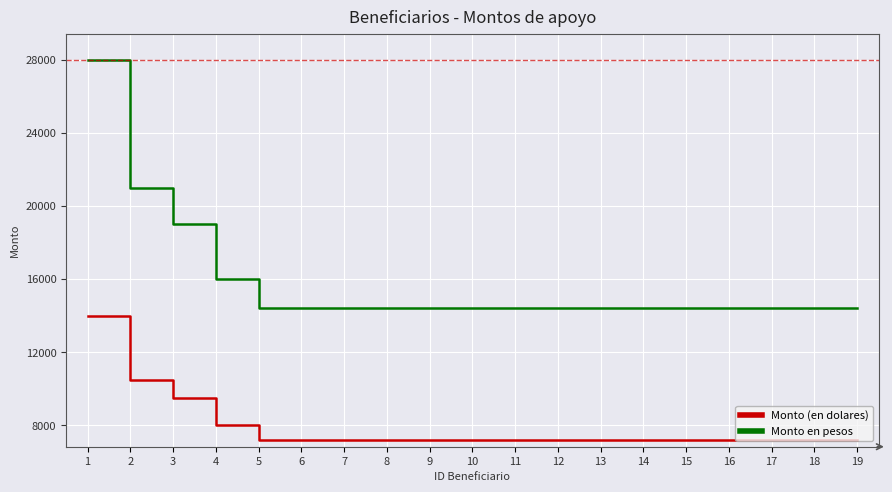

What is the sum of all Monto en pesos values?

300000